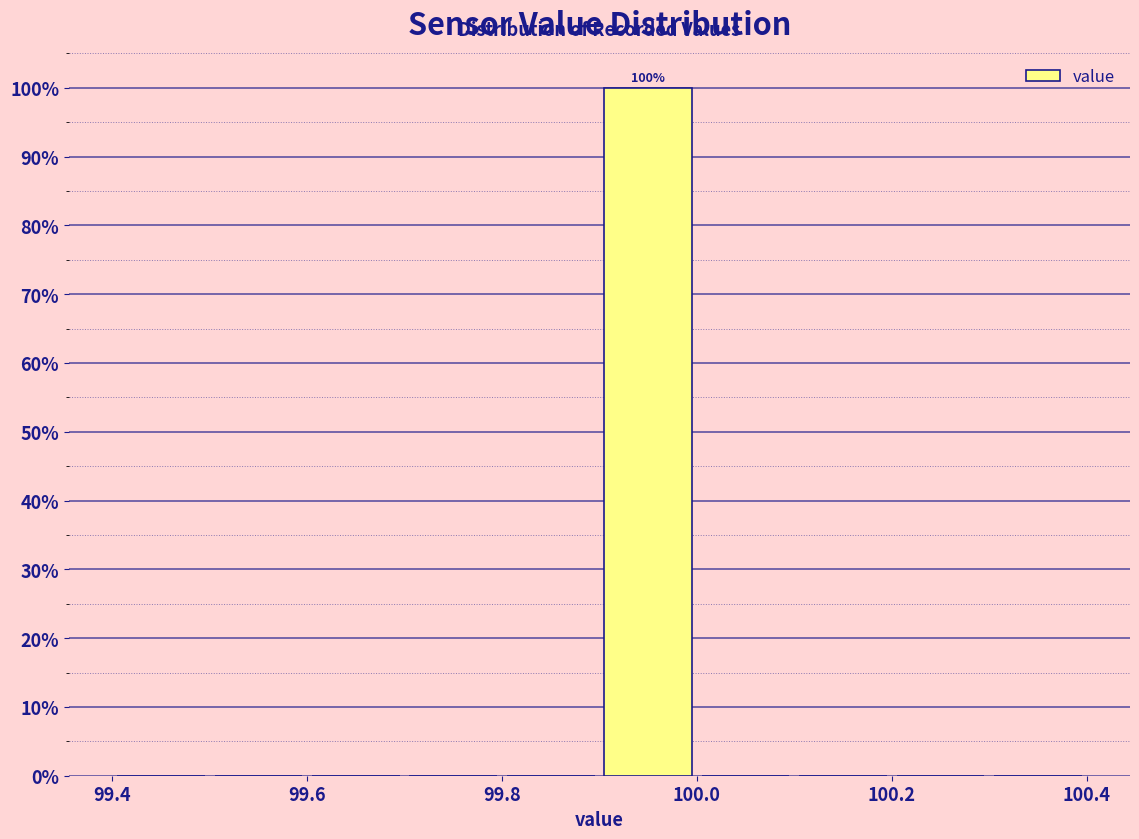

Over which range of the x-axis is the bar tallest?

99.9 to 100.0